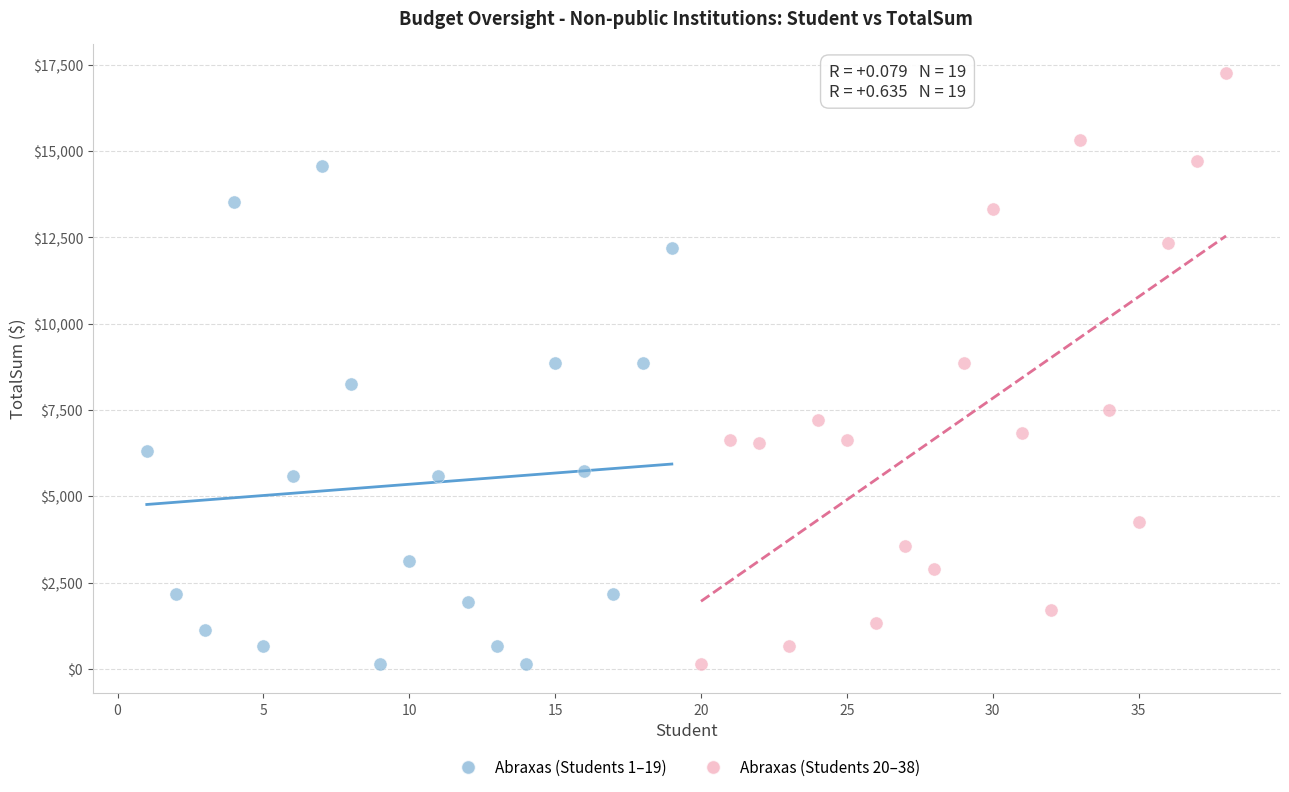

Which series has the largest Y range (max minus min)?

Abraxas (Students 20–38)